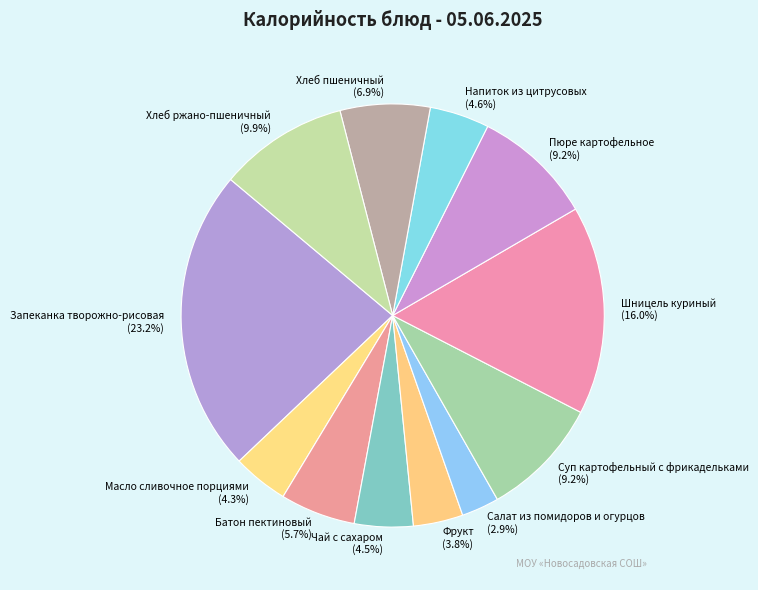

What percentage is NOT represented by Хлеб ржано-пшеничный?

90.1%